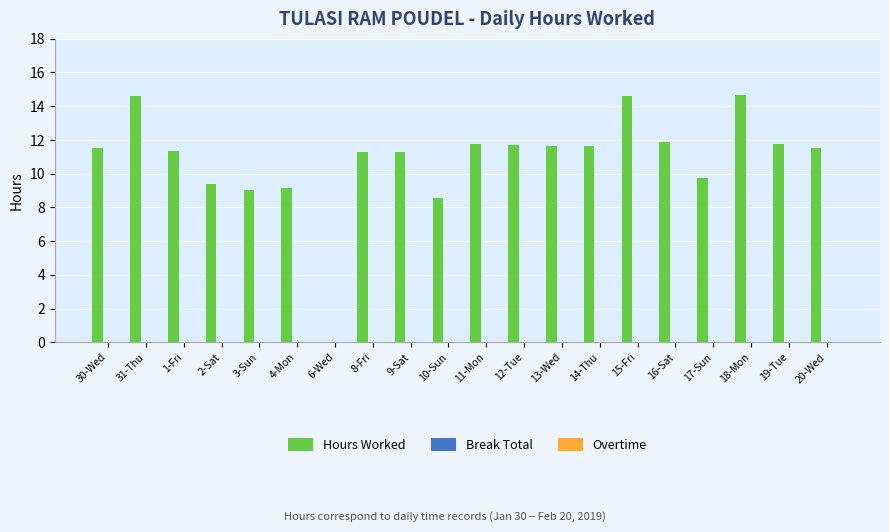

What is the greatest value displayed?

14.7